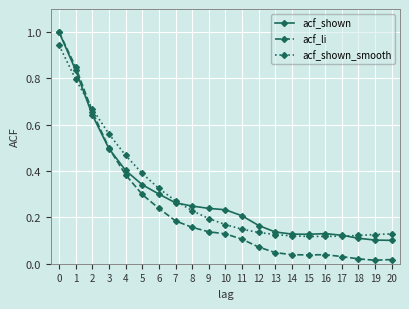

What is the maximum value for acf_li?

1.0